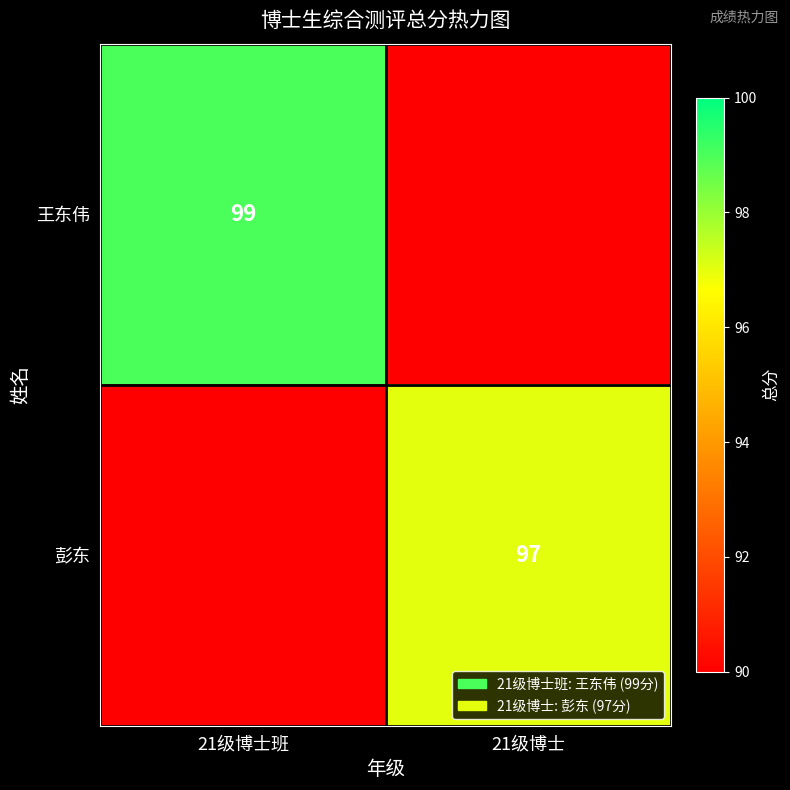

Is the value of 王东伟 at 21级博士班 greater than the value of 彭东 at 21级博士?

Yes